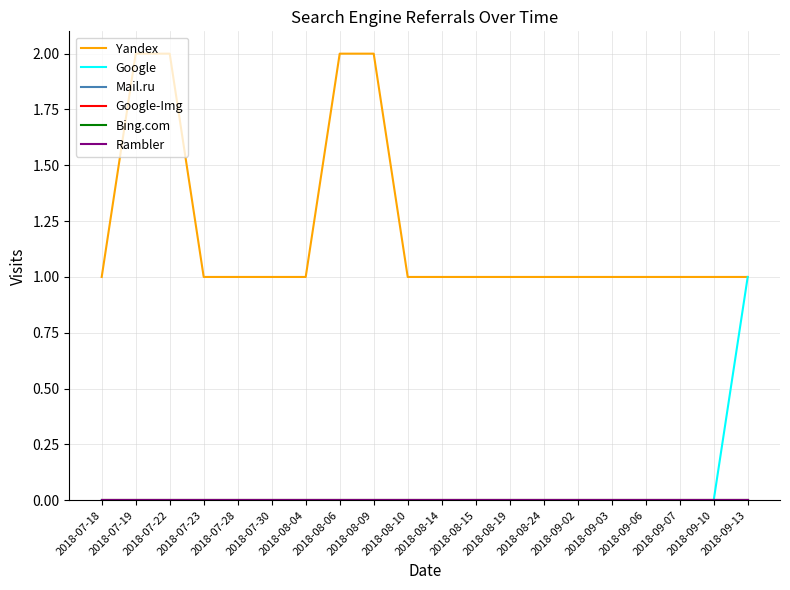

Which label corresponds to the largest value in the chart?

2018-07-19